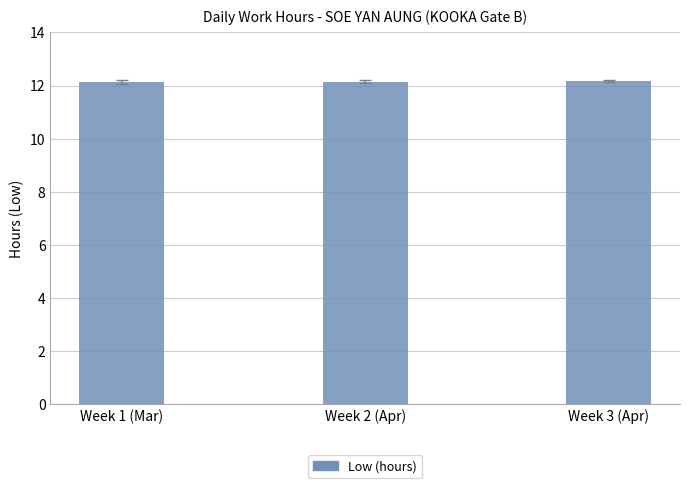

What is the average value?

12.2